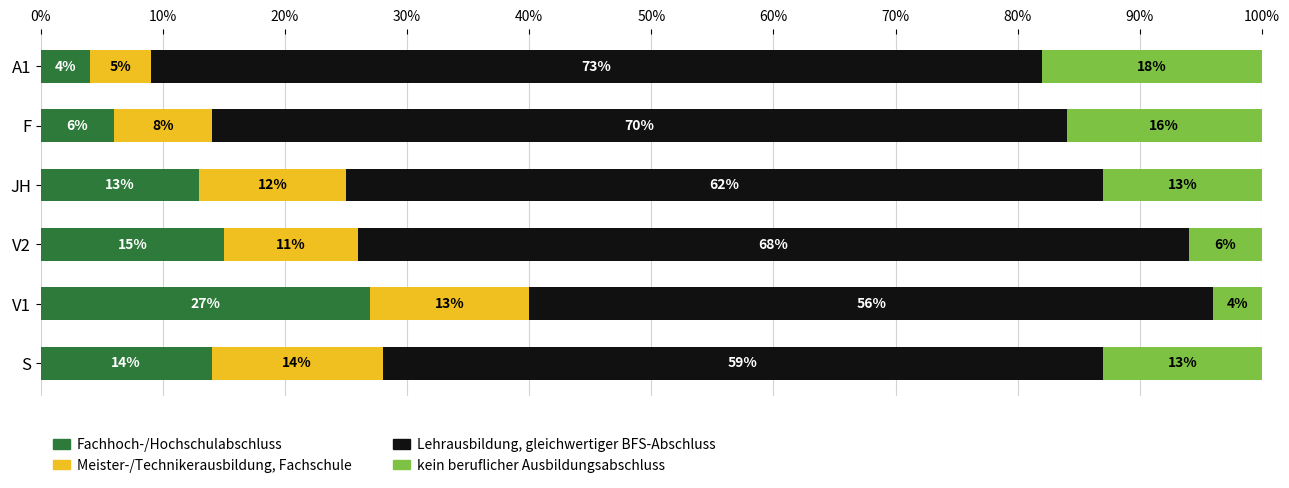

Where is Fachhoch-/Hochschulabschluss nearest to the value 15?

V2